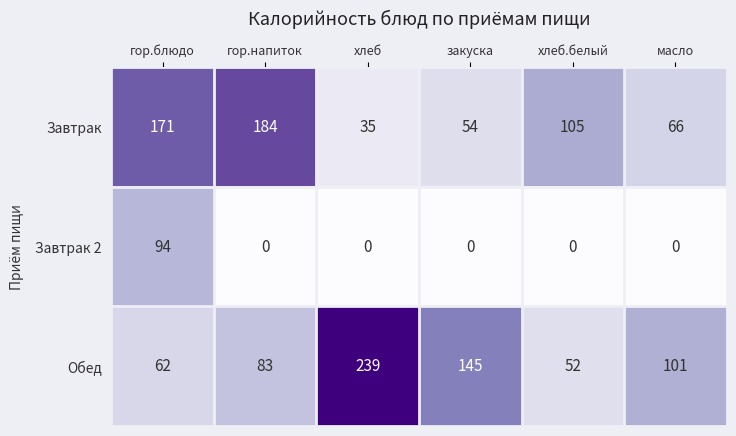

The value of Завтрак 2 at хлеб is 30. True or false?

False